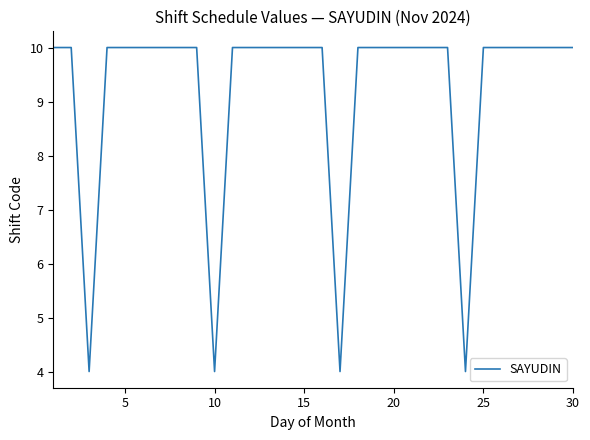

Does the chart display data point markers on the line(s)?

No